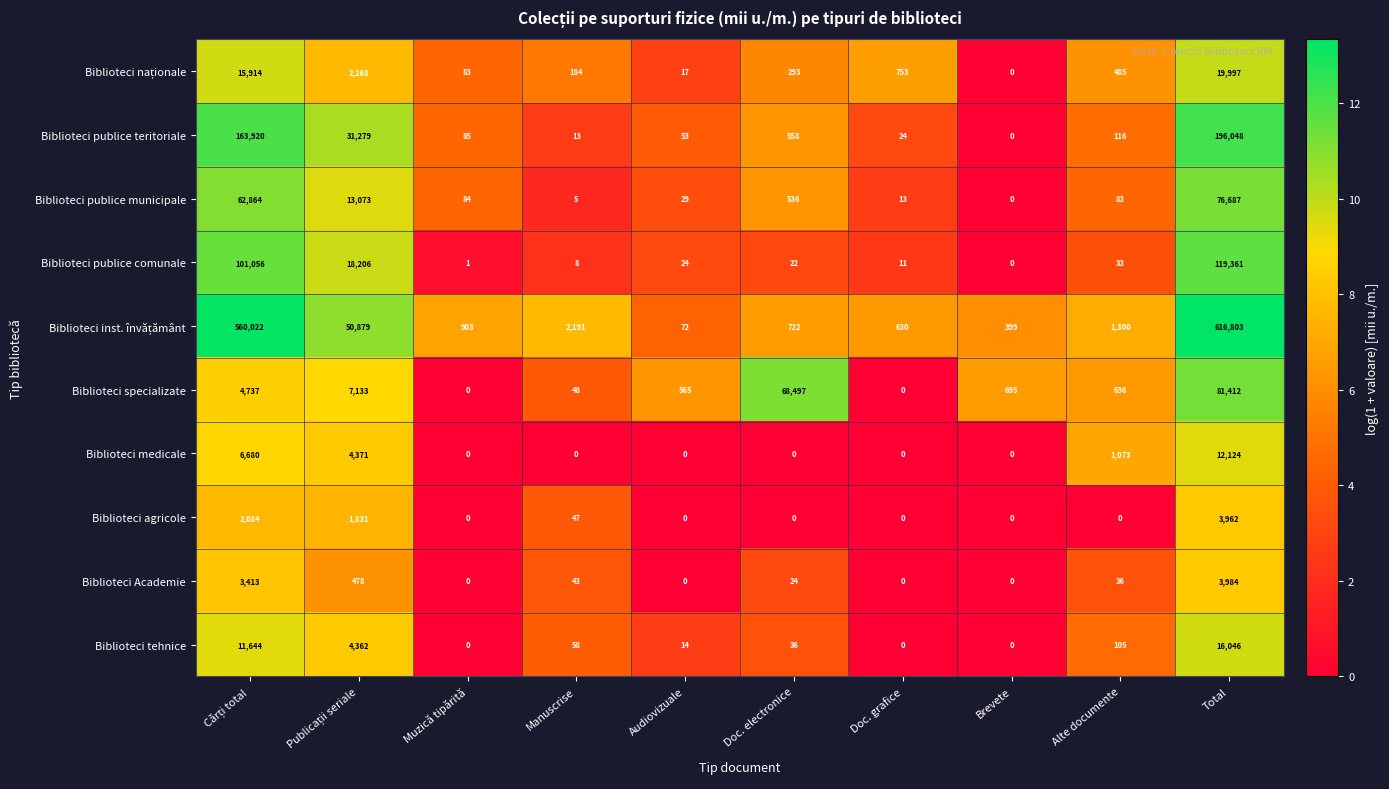

What is the sum of the Biblioteci specializate values at Muzică tipărită and Doc. electronice?

68497